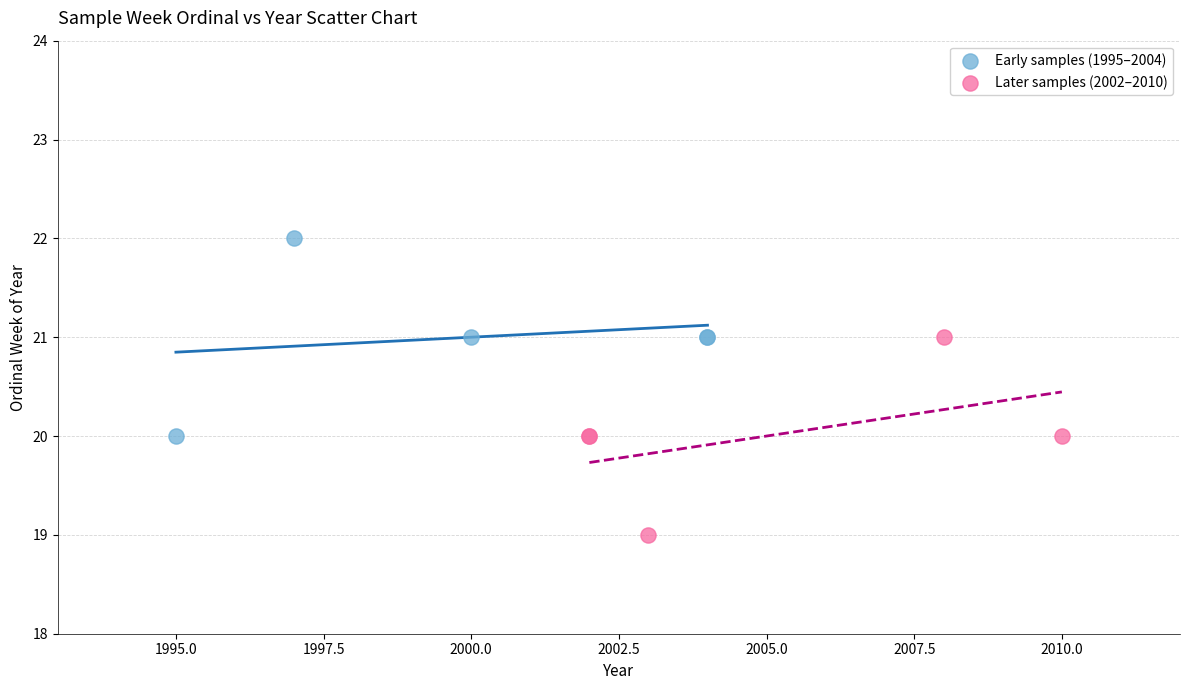

Which series contains the lowest Y value?

Later samples (2002–2010)